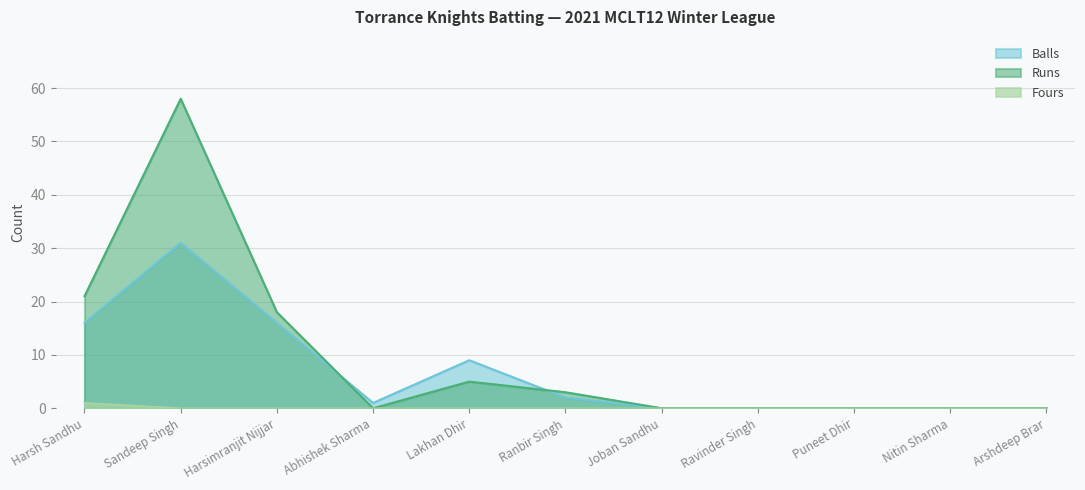

Is it true that Fours equals 1 at Abhishek Sharma?

False